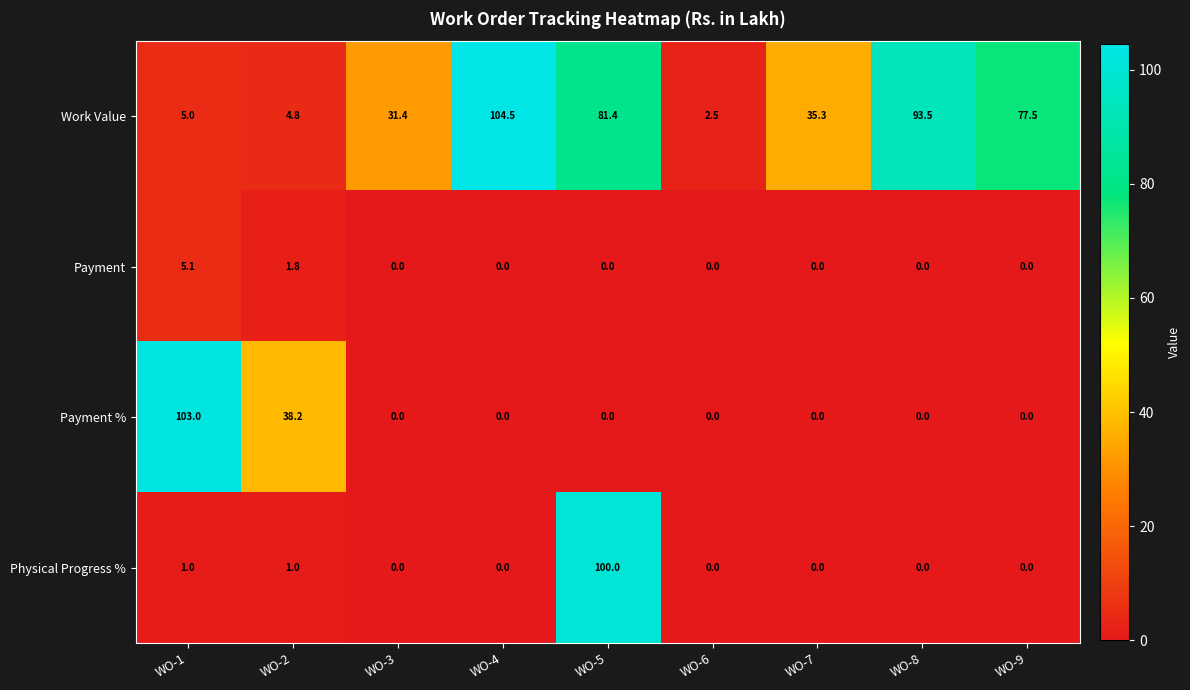

True or false: Work Value has a value of 161.1 at WO-4.

False